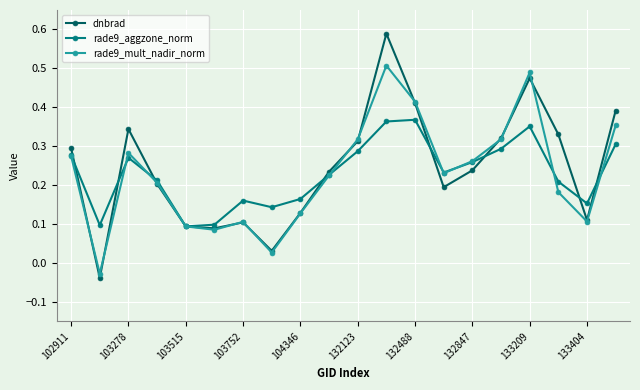

Does the chart have visible grid lines?

Yes